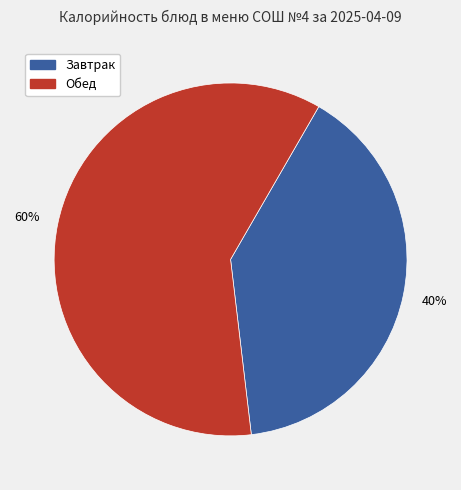

Does any single category account for the majority?

Yes